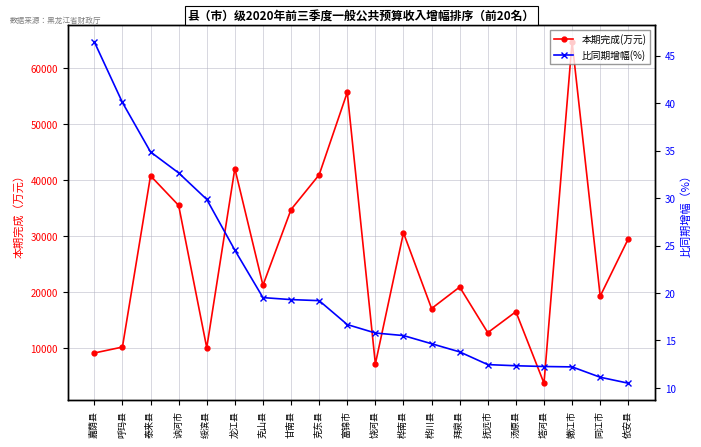

Is it true that 本期完成(万元) equals 4597.1 at 桦川县?

False